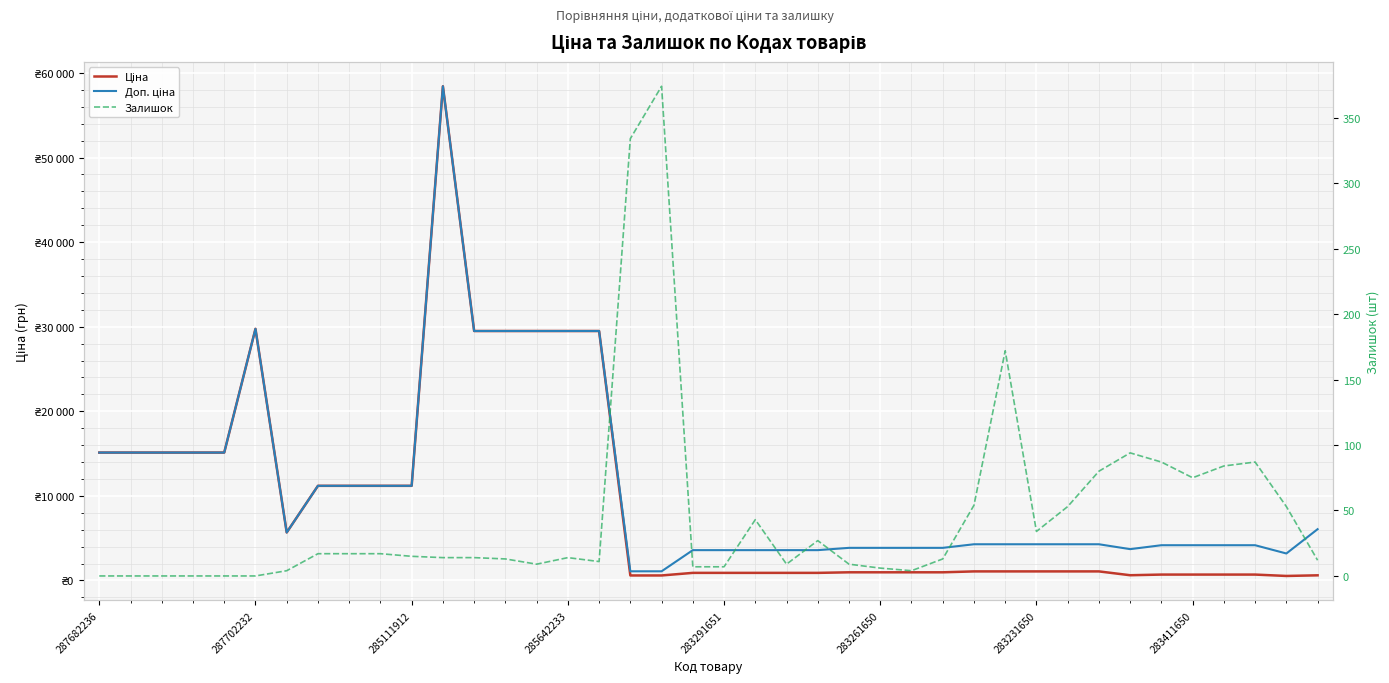

What is the spread (max minus min) of values at 22?

3574.6